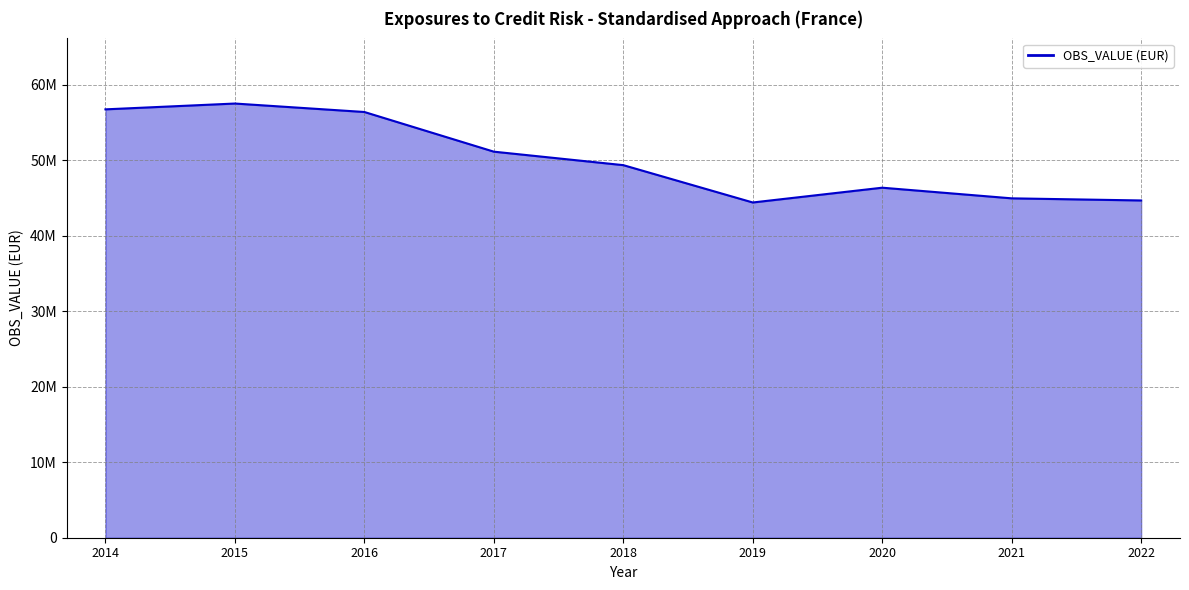

Does the chart display data point markers on the line(s)?

No